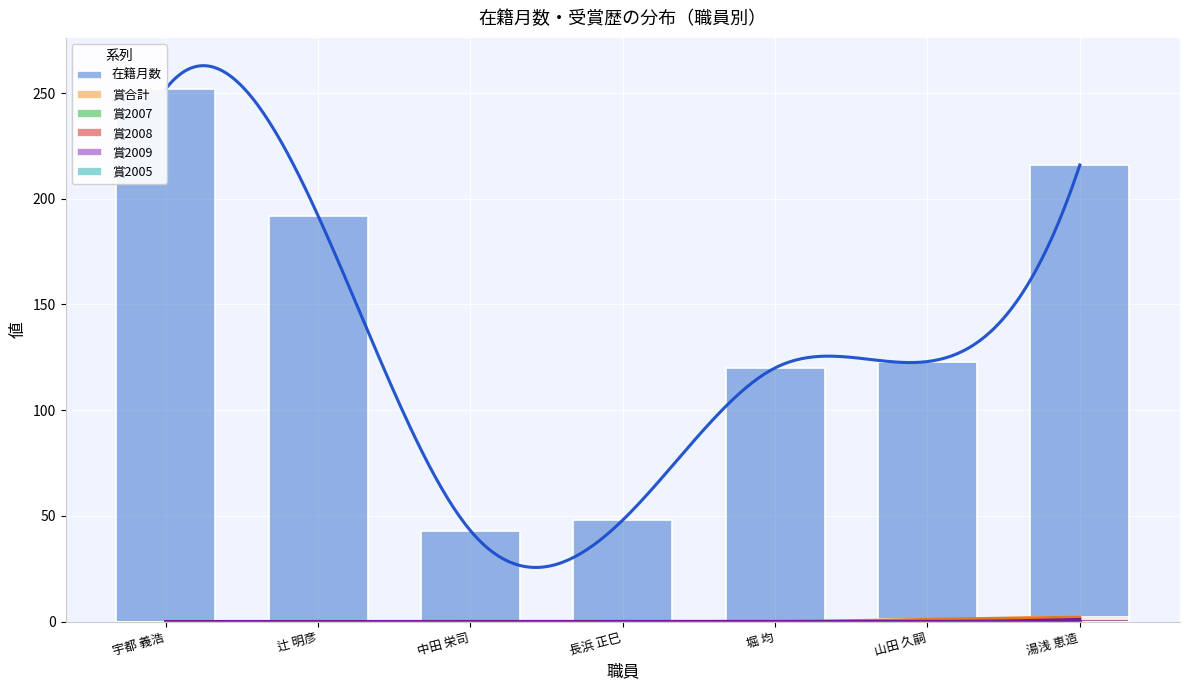

Between 辻 明彦 and 長浜 正巳, which series saw the biggest shift?

在籍月数